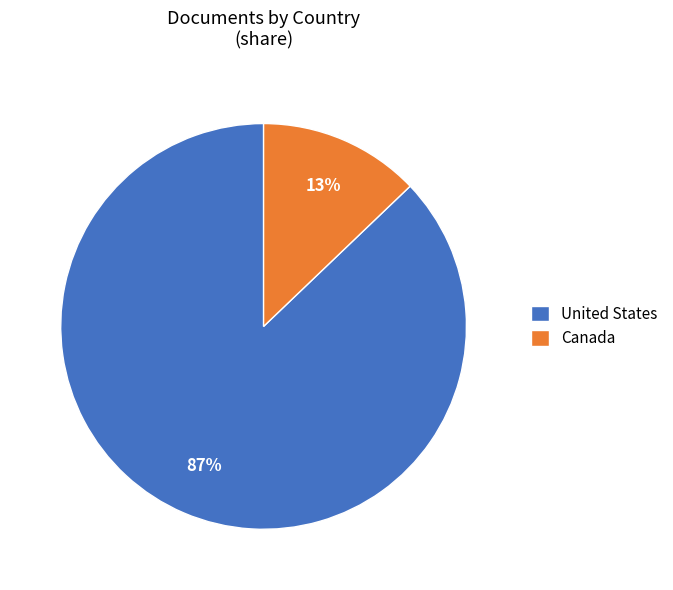

To the nearest percent, what portion does Canada represent?

13%